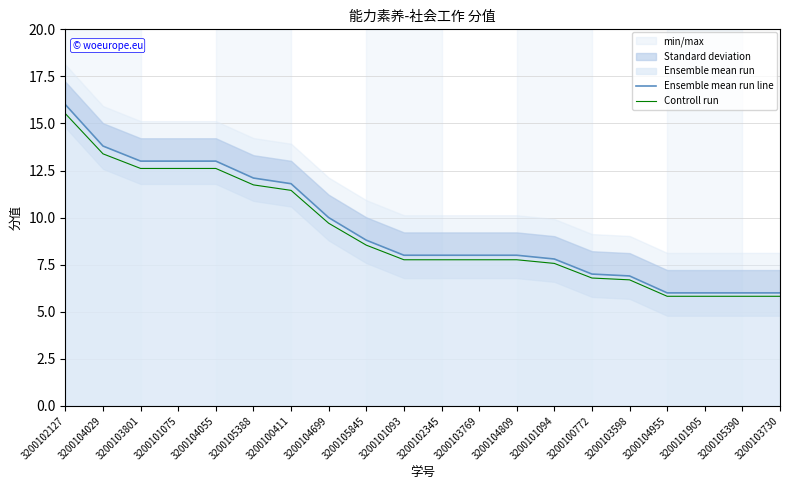

What is the average value of the Controll run series?

9.2